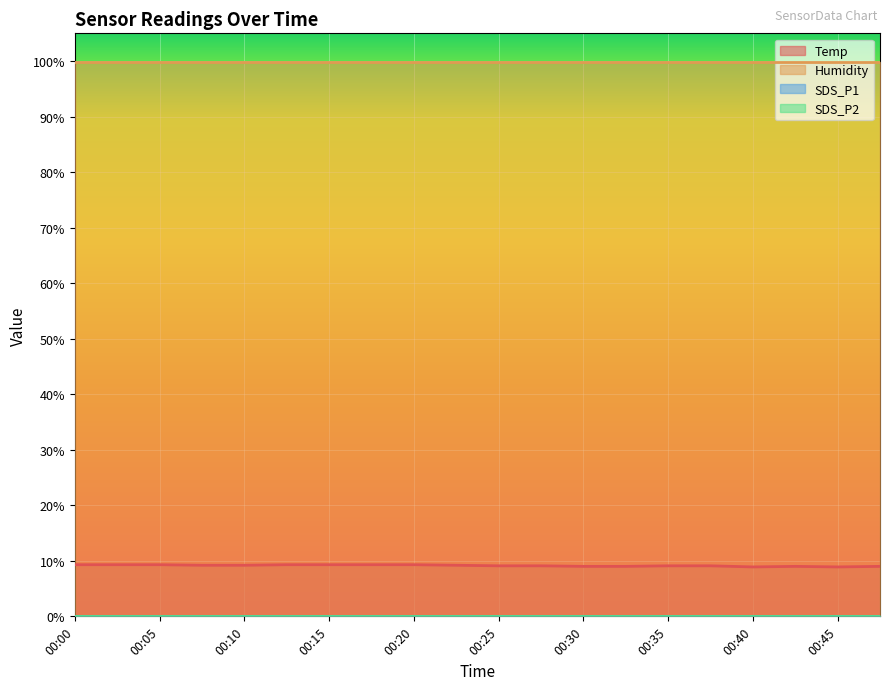

What is the sum of the Humidity values at 00:03 and 00:00?

199.8